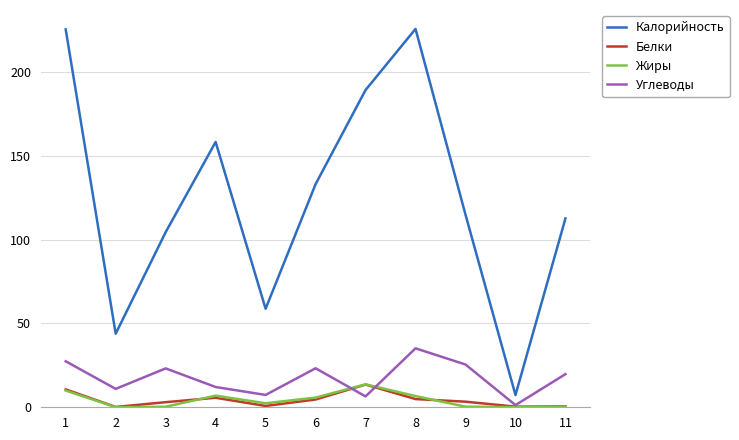

How many values in the Калорийность series exceed 114?

6